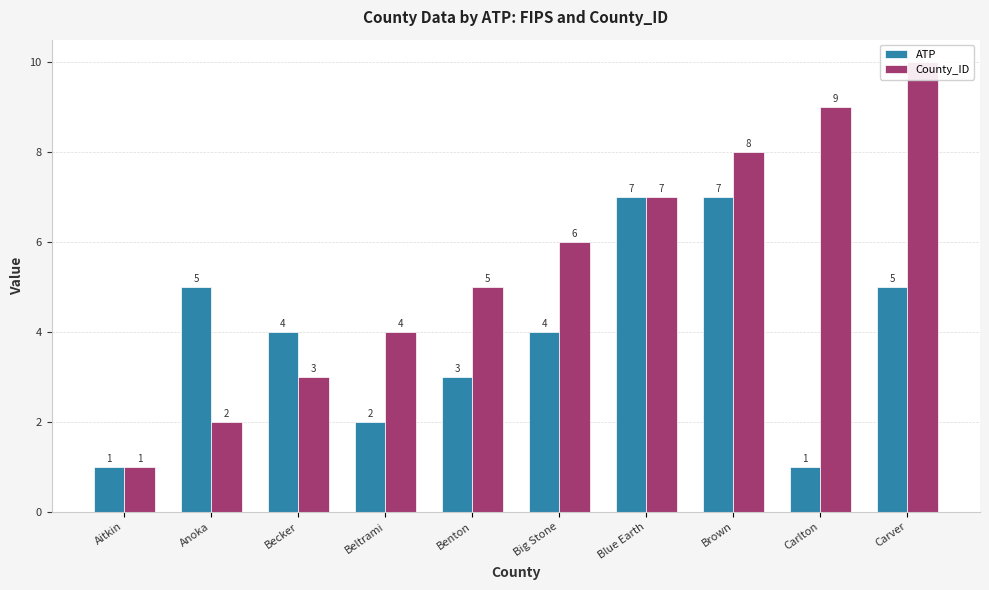

Reading right to left, what are all the values shown in this chart?

ATP: Carver=5	Carlton=1	Brown=7	Blue Earth=7	Big Stone=4	Benton=3	Beltrami=2	Becker=4	Anoka=5	Aitkin=1
County_ID: Carver=10	Carlton=9	Brown=8	Blue Earth=7	Big Stone=6	Benton=5	Beltrami=4	Becker=3	Anoka=2	Aitkin=1